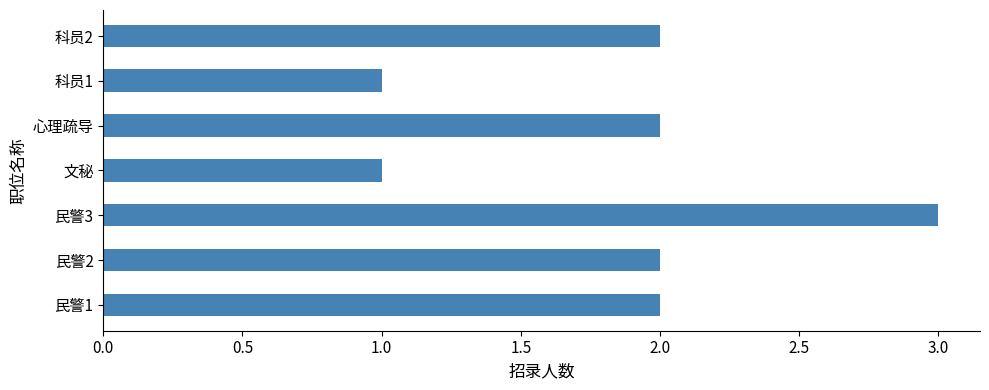

Approximately how many times larger is the value at 民警3 compared to 民警2?

1.5